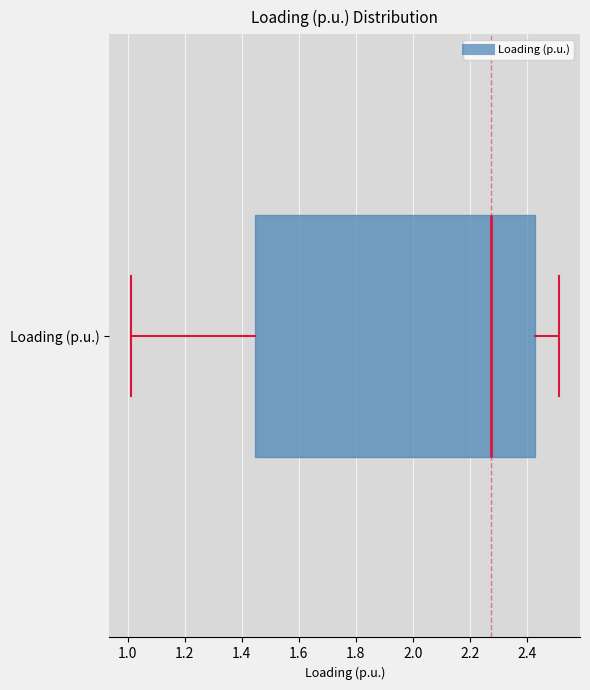

Where is the right edge of the box for Loading (p.u.) on the x-axis? The values are not printed on the chart, so give them approximately, as read against the axis.

2.42